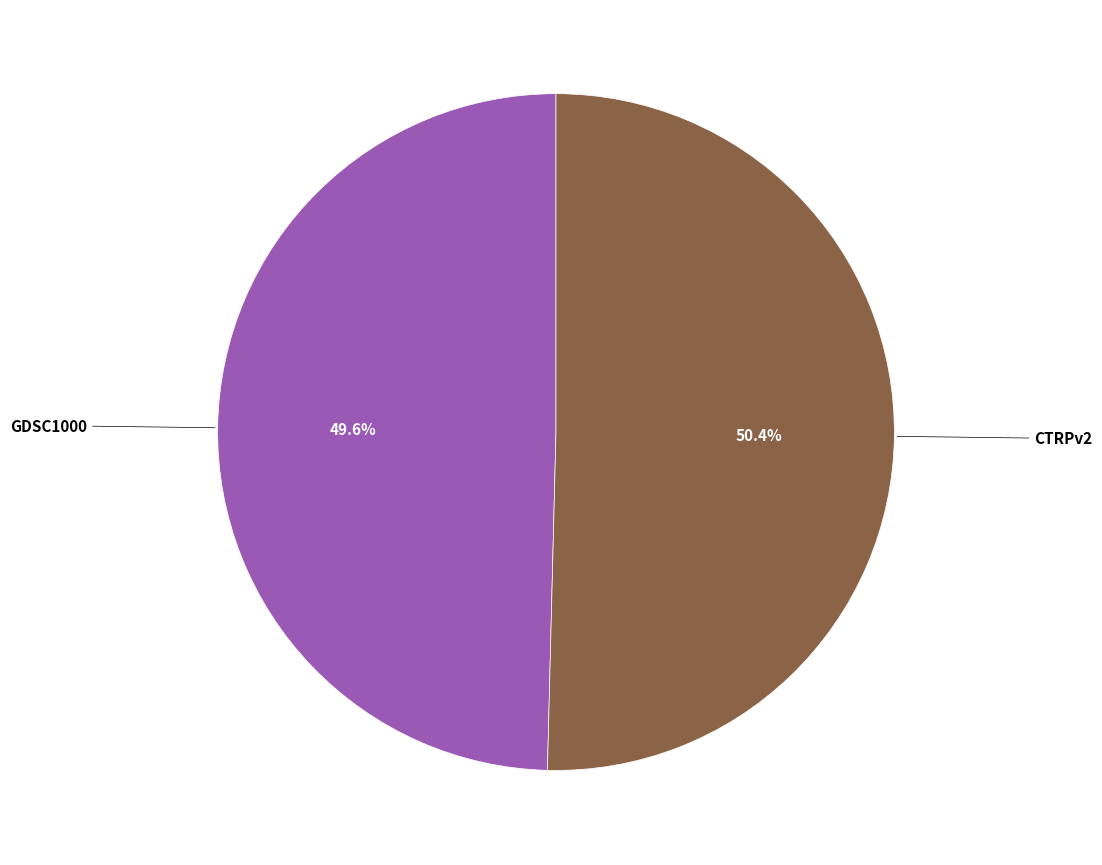

Is there a majority slice in this chart?

Yes